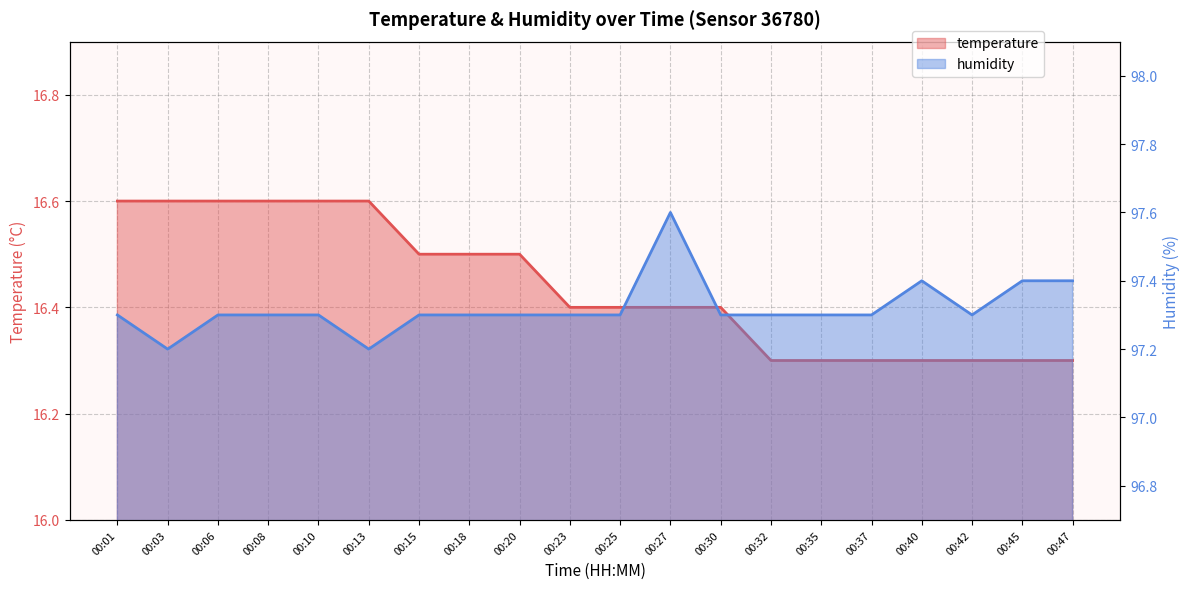

Is it true that humidity equals 97.4 at 00:47?

True